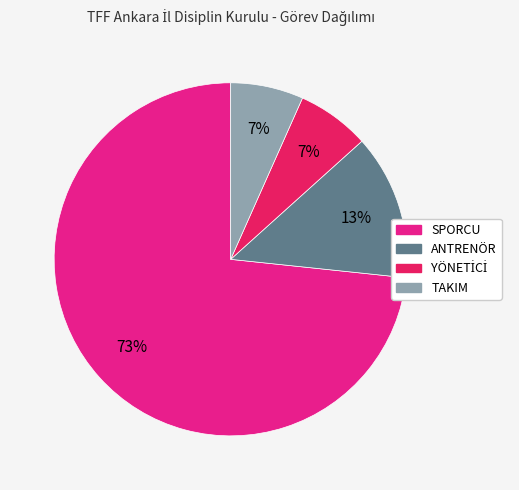

Is there a majority slice in this chart?

Yes